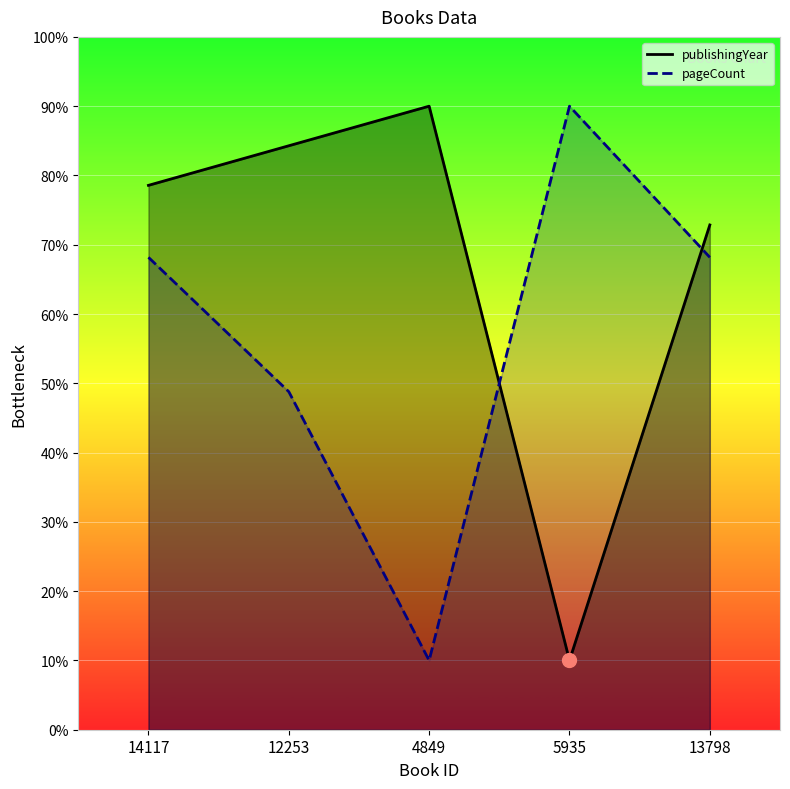

At which label does pageCount first exceed 68?

14117